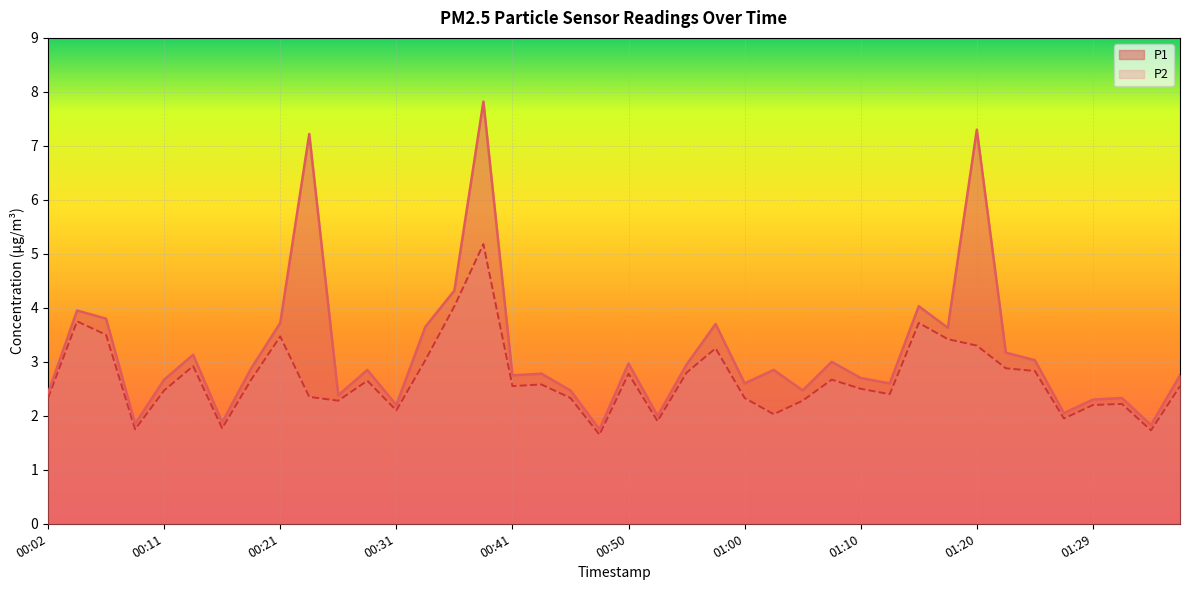

The P2 series shows 3.5 at 00:07. True or false?

True